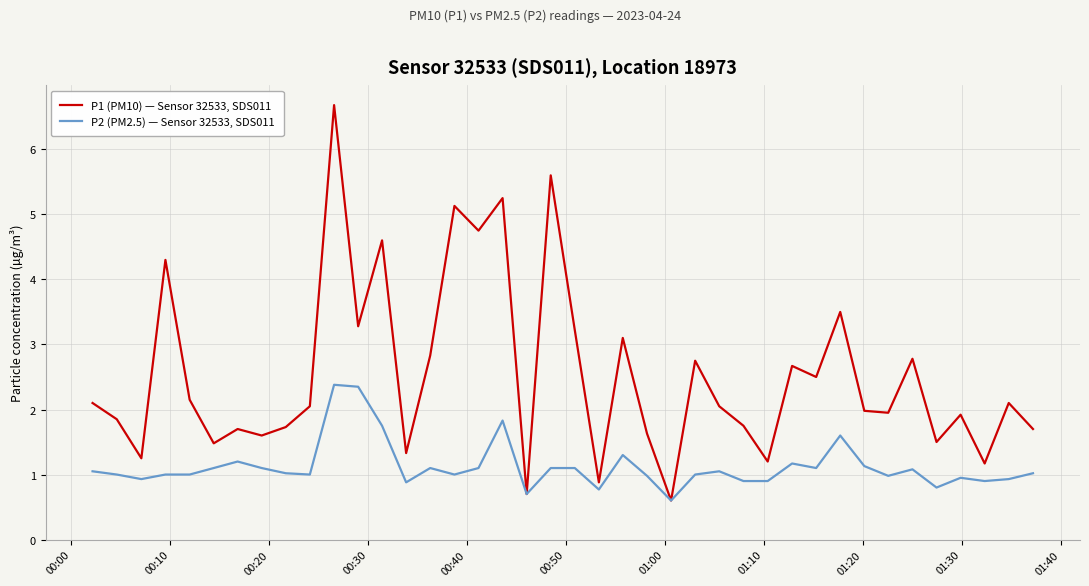

How many interior local valleys does the P1 (PM10) — Sensor 32533, SDS011 series have?

14